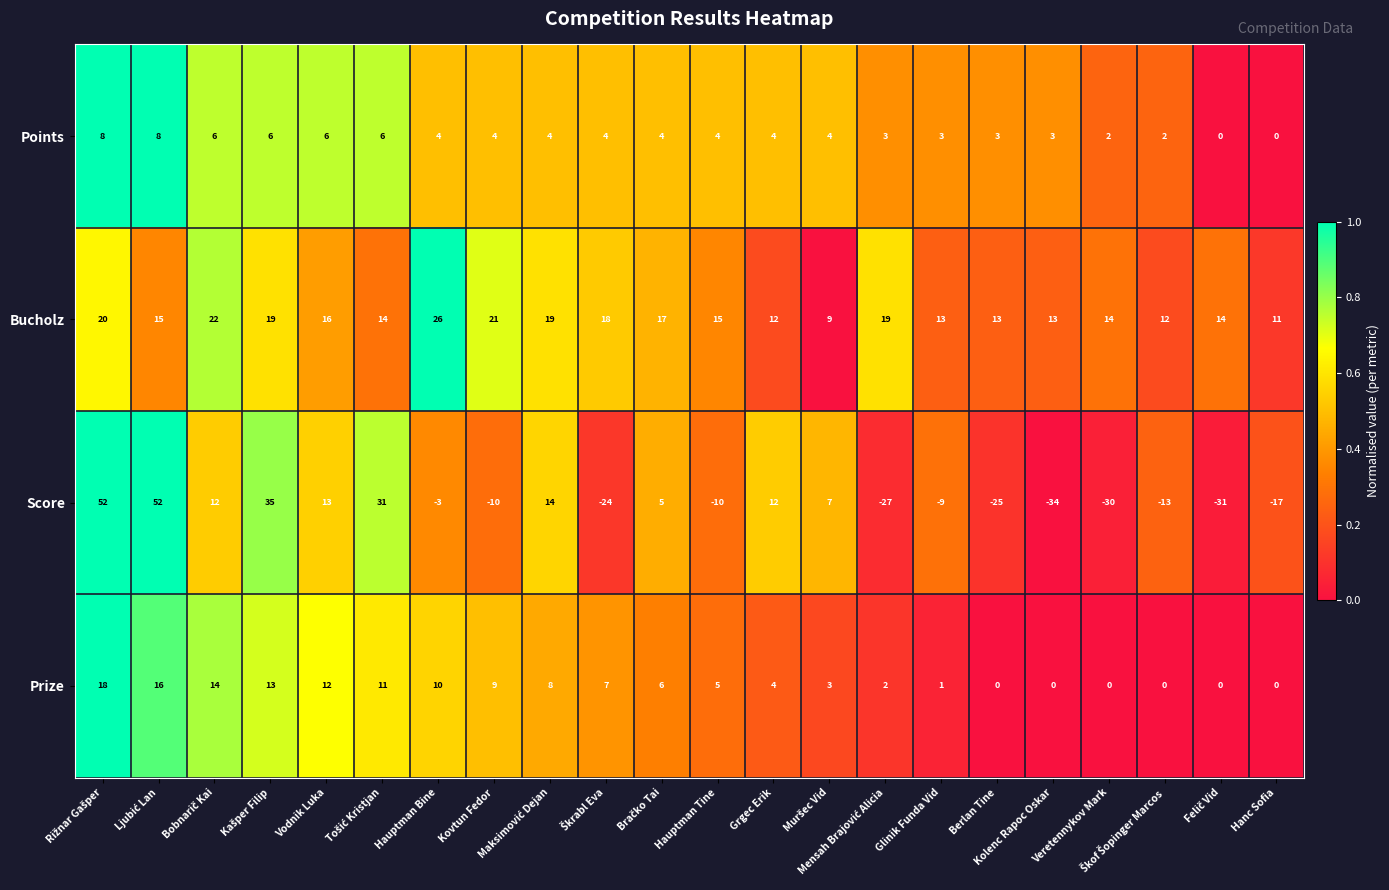

How many data points in Prize are less than 6?

11